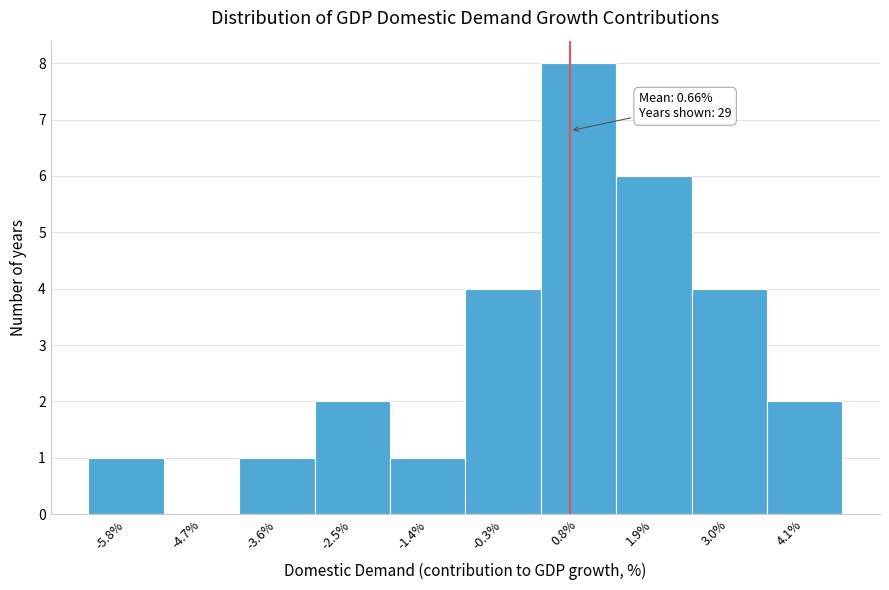

Over which range of the x-axis is the bar tallest?

0.2 to 1.4